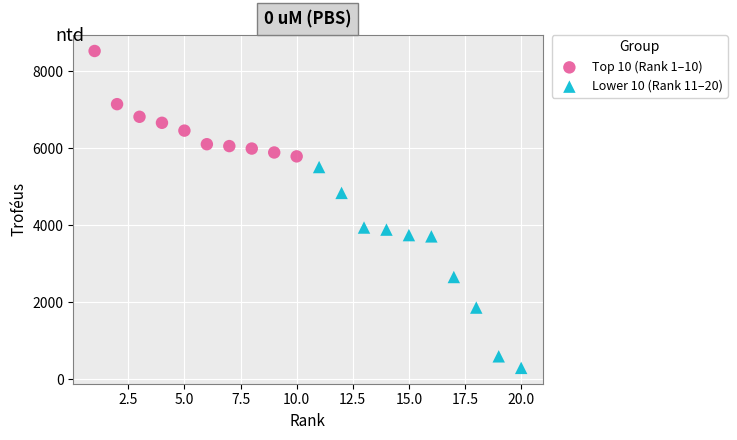

Which series has the widest spread of Y values?

Lower 10 (Rank 11–20)